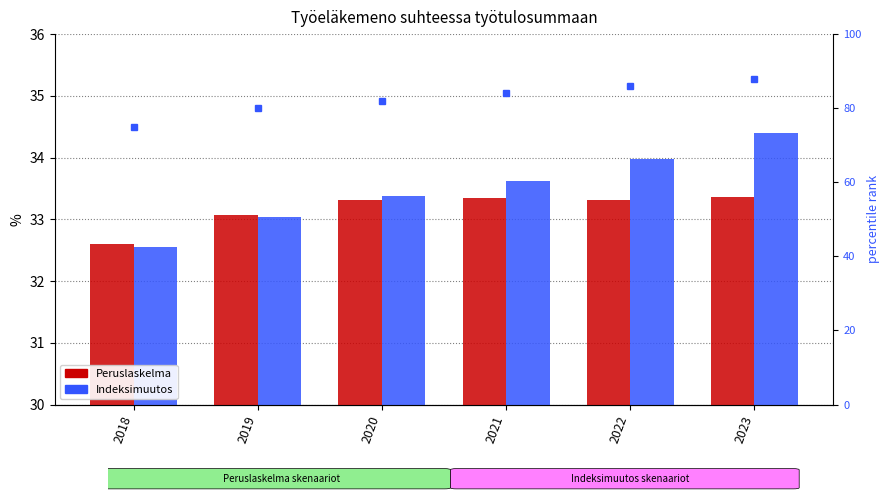

Which category has the lowest value across all series?

2018